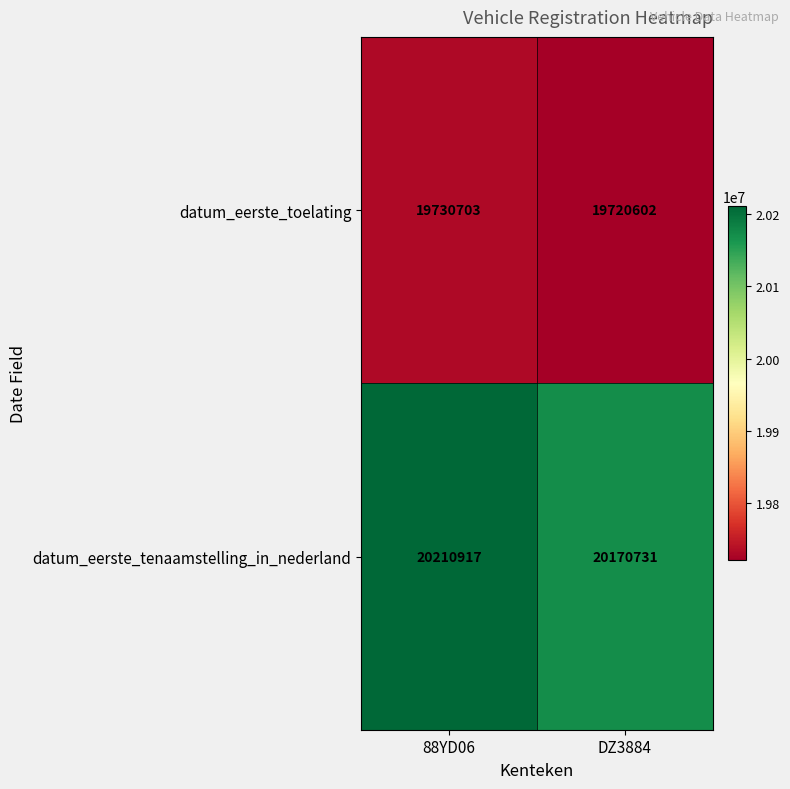

At which category is the sum across all series the highest?

88YD06